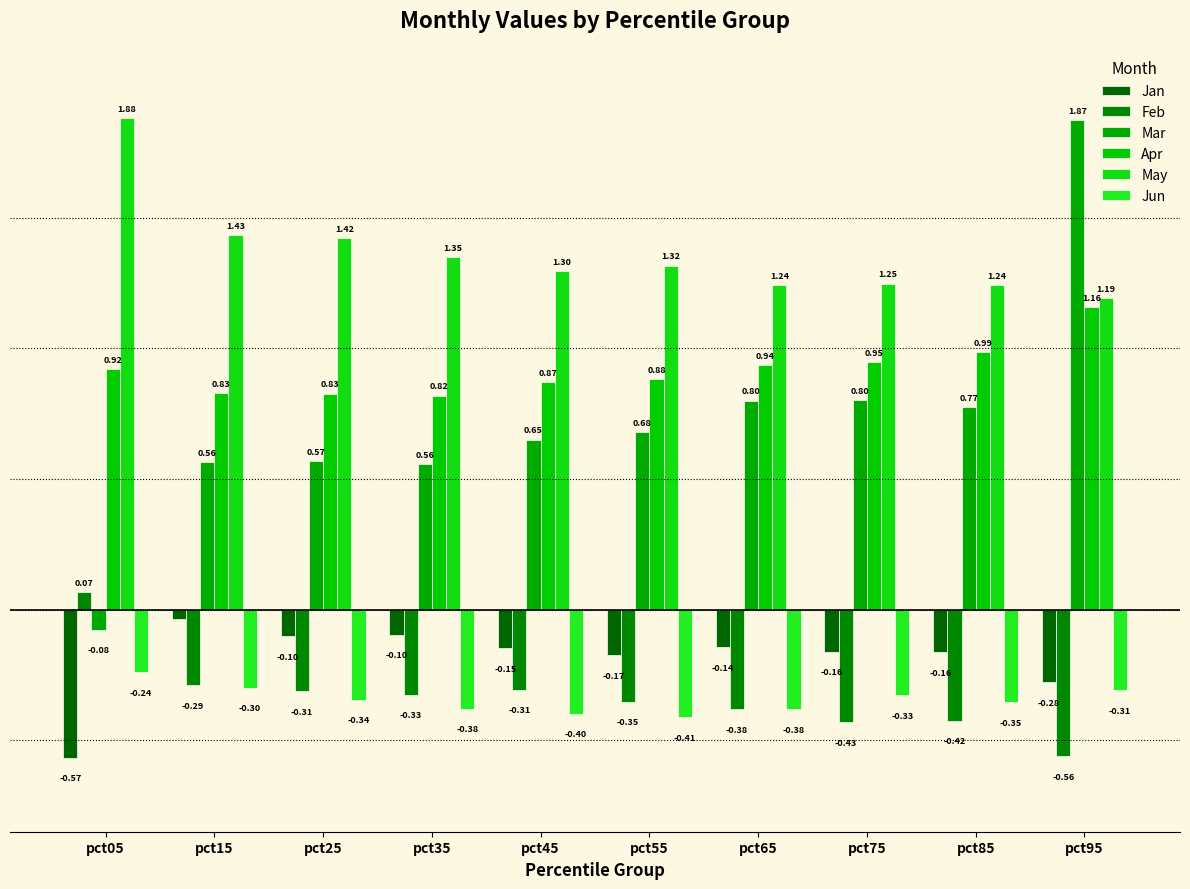

Which series has the widest spread of values?

Mar